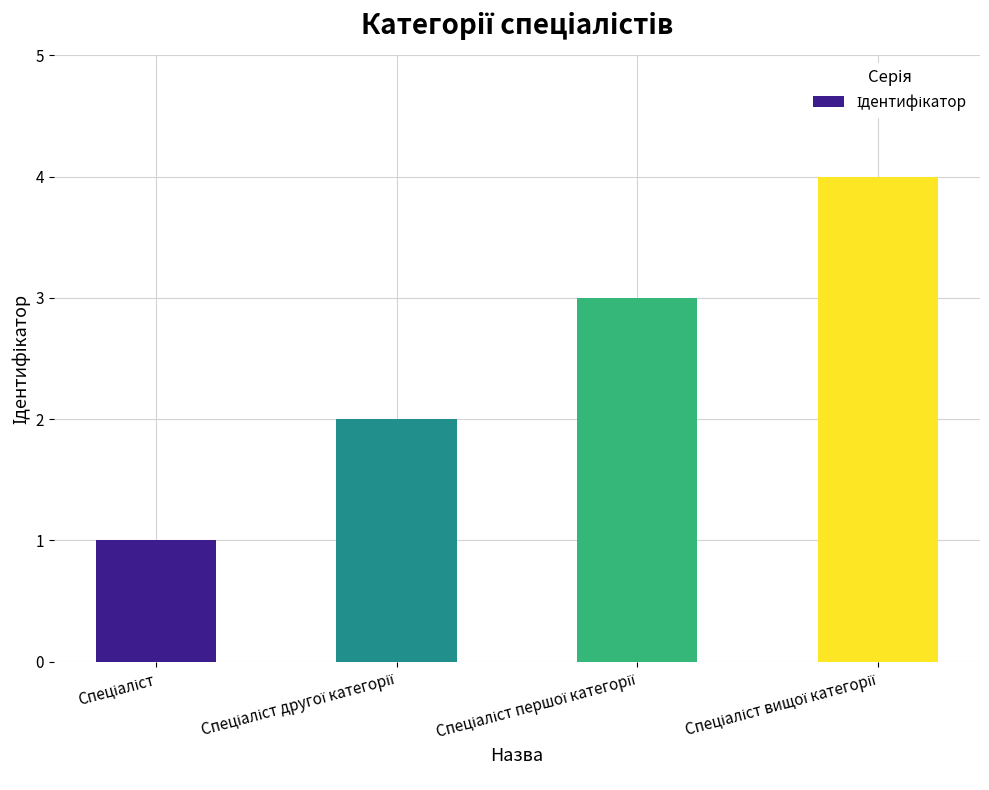

Are the bars horizontal?

No